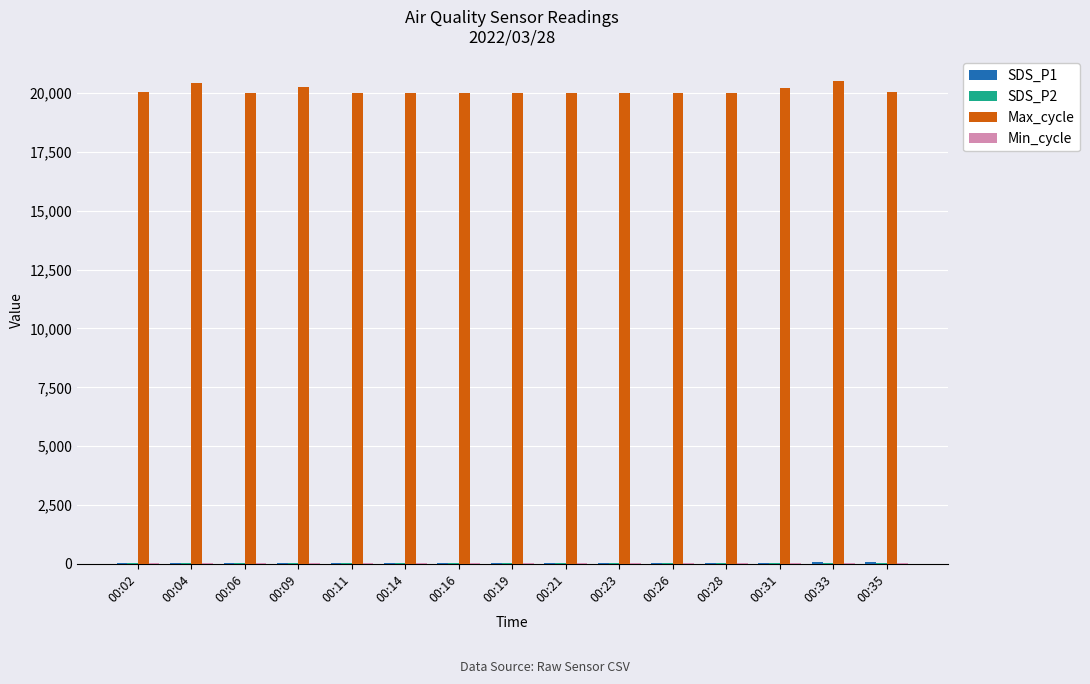

Which series has the largest total across all categories?

Max_cycle